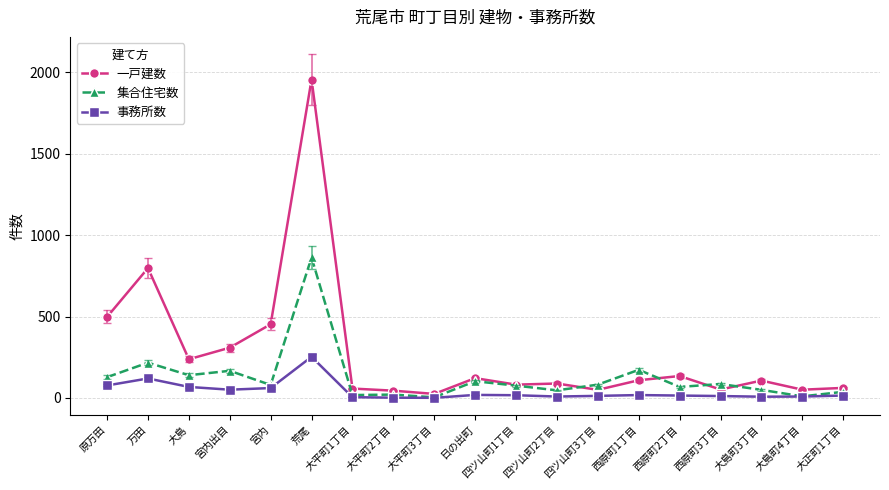

What is the difference between the second highest and second lowest values in the 一戸建数 series?

753